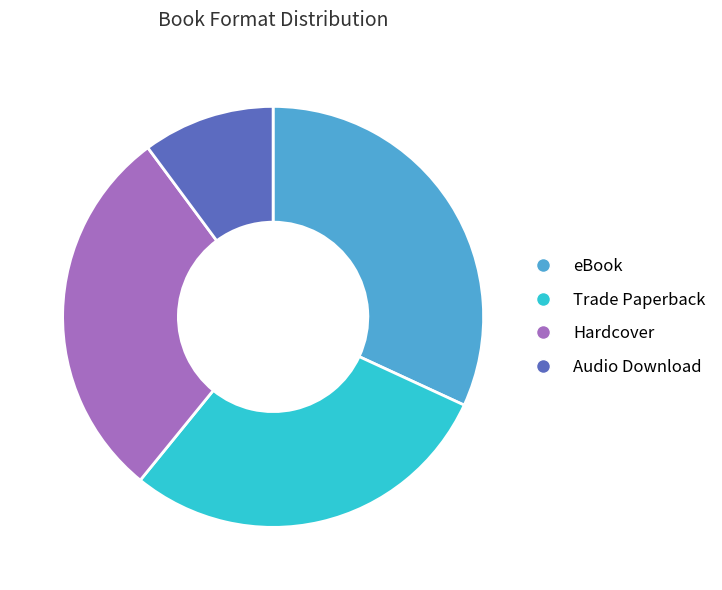

Do Hardcover and eBook together represent more than half of the pie?

Yes